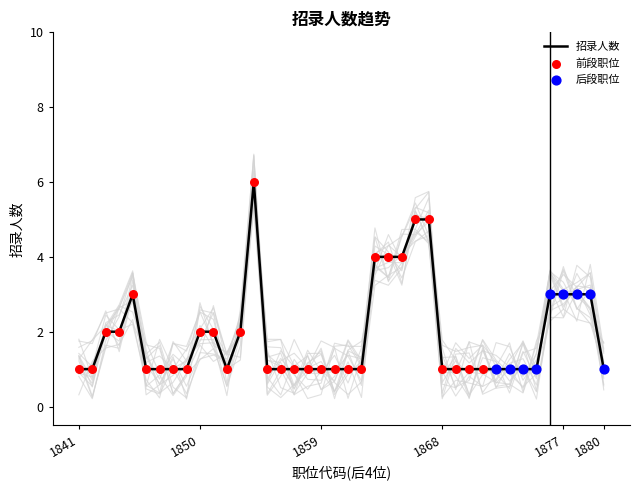

What is the change in value from 130502101860 to 130502101867?

+4